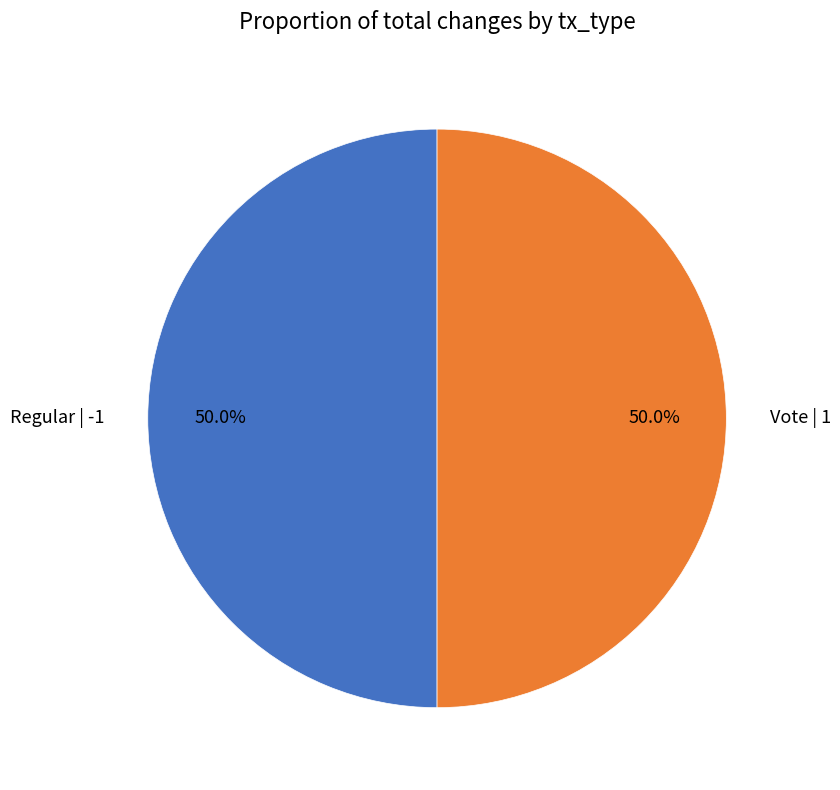

To the nearest percent, what percentage of the pie is Vote | 1?

50%